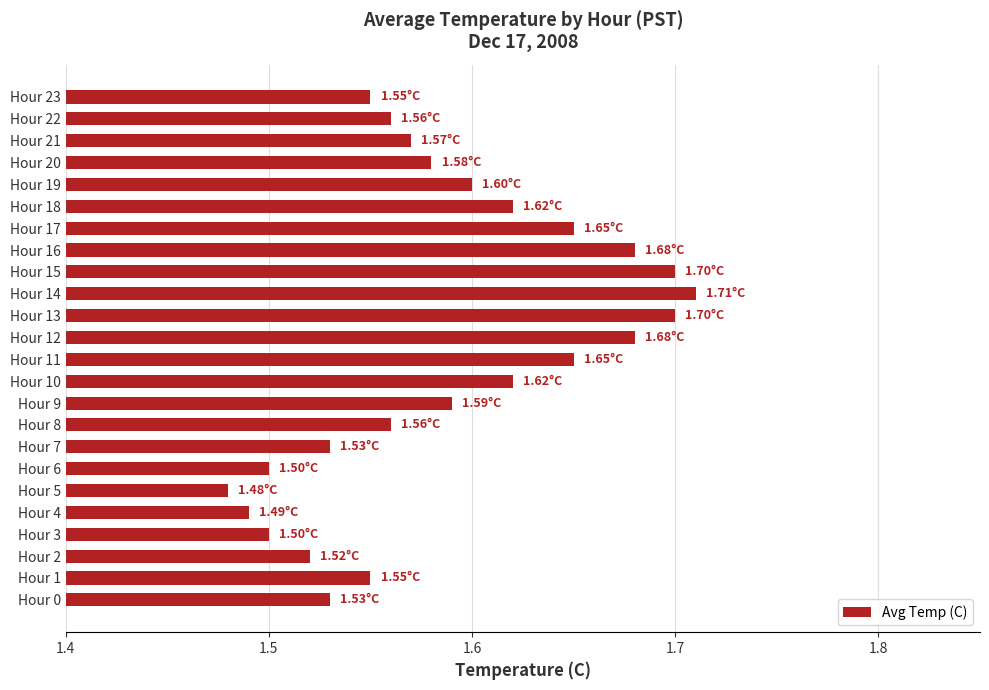

What is the sum of the values at Hour 1 and Hour 5?

3.0